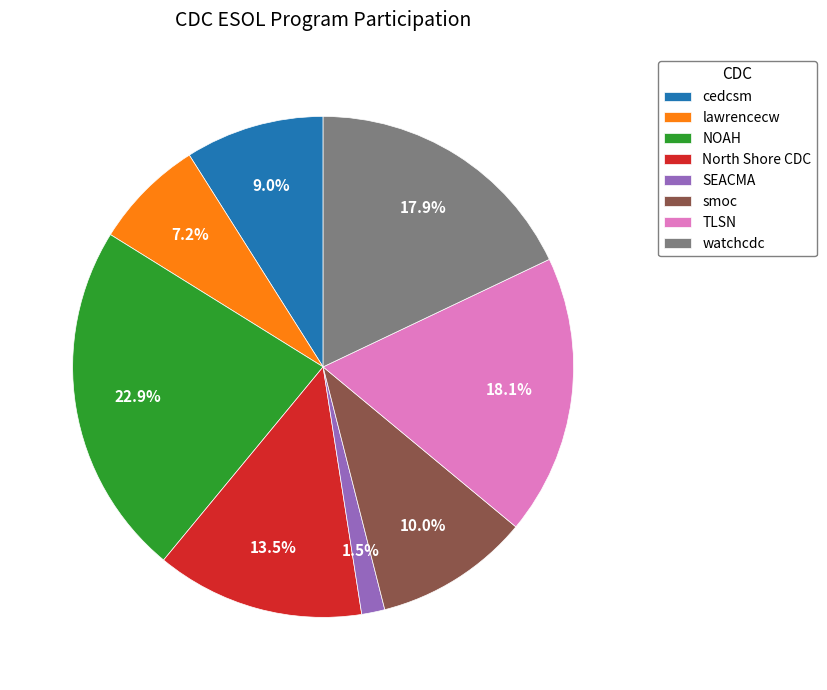

Approximately how many times larger is the value at NOAH compared to North Shore CDC?

1.7